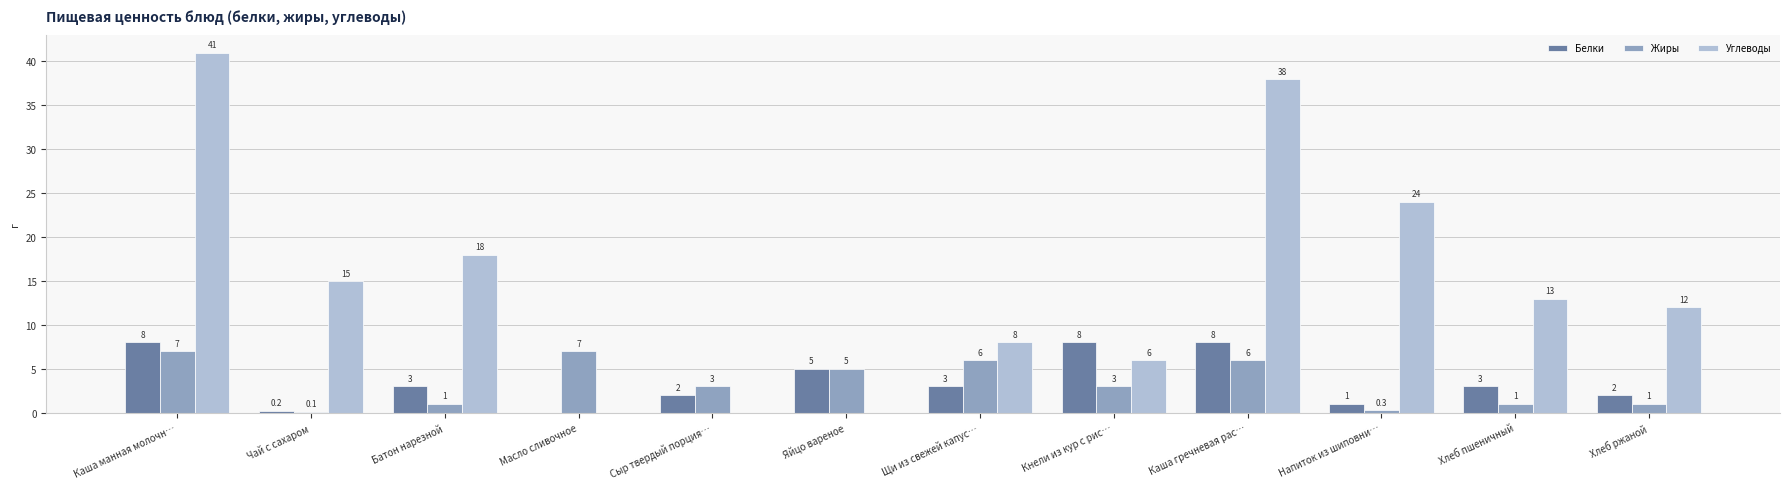

What are all the series names shown in the legend?

Белки, Жиры, Углеводы